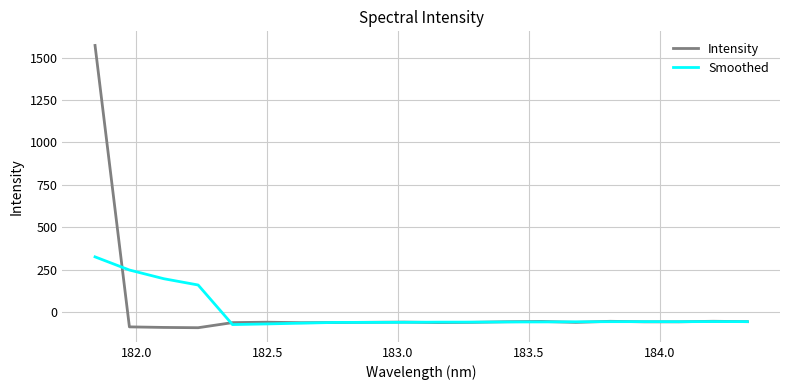

Rank the series by their maximum value, from lowest to highest.

Smoothed, Intensity